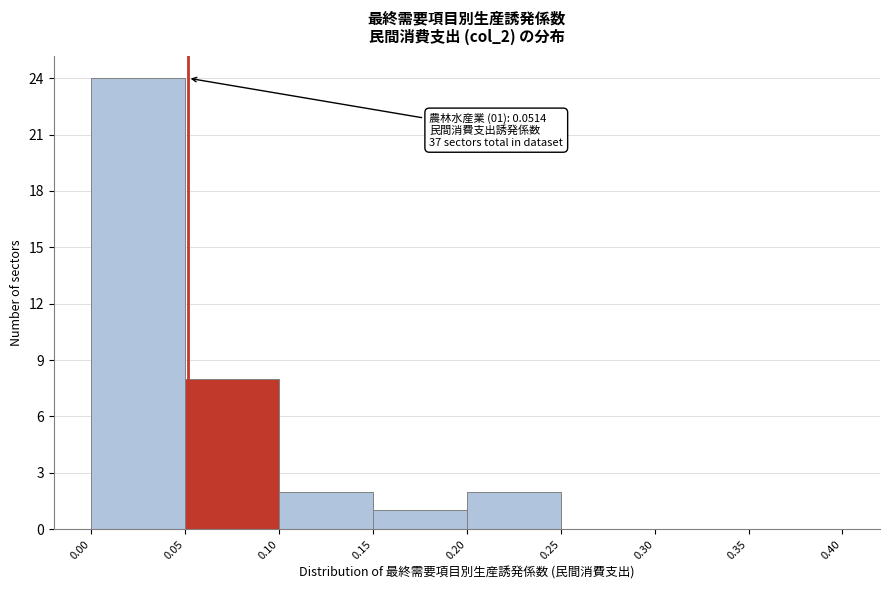

Over which range of the x-axis is the bar tallest?

0.00 to 0.05